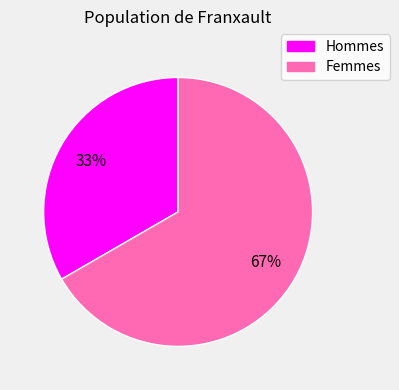

To the nearest percent, what is the average slice percentage?

50%